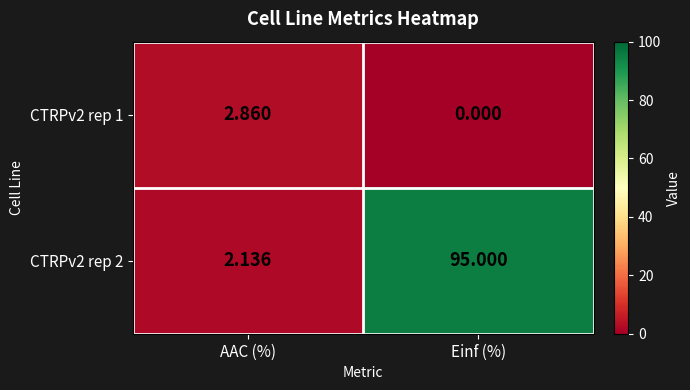

At which category is the sum across all series the highest?

Einf (%)